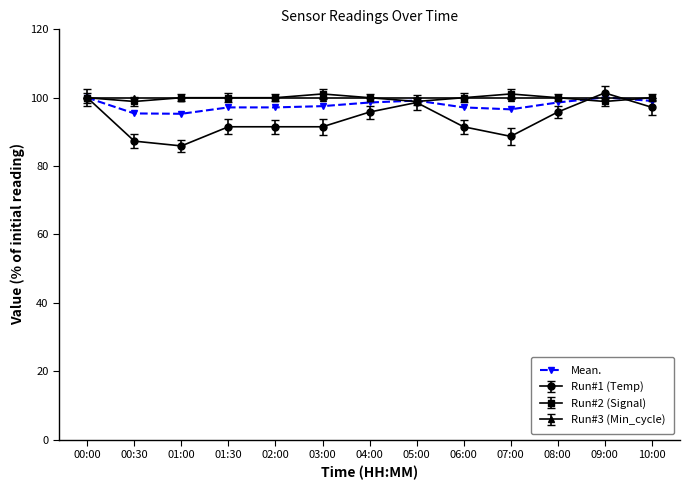

What is the value of the Run#2 (Signal) point at the 8th from the left?

98.9